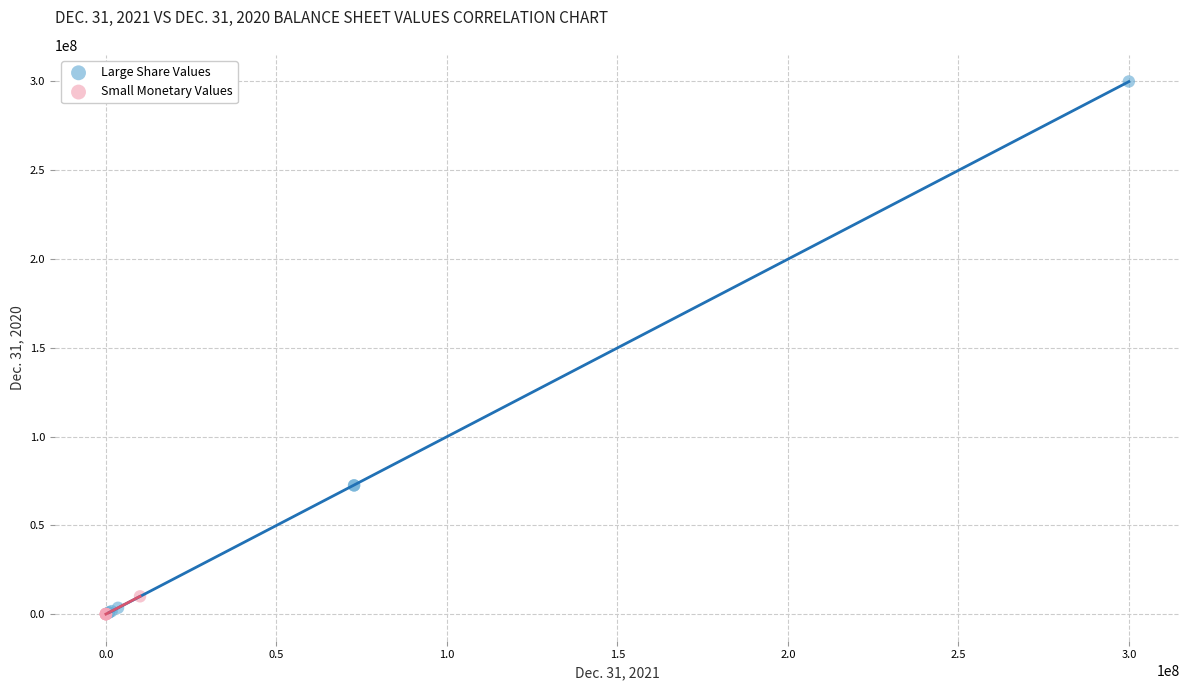

Which series has the largest Y range (max minus min)?

Large Share Values